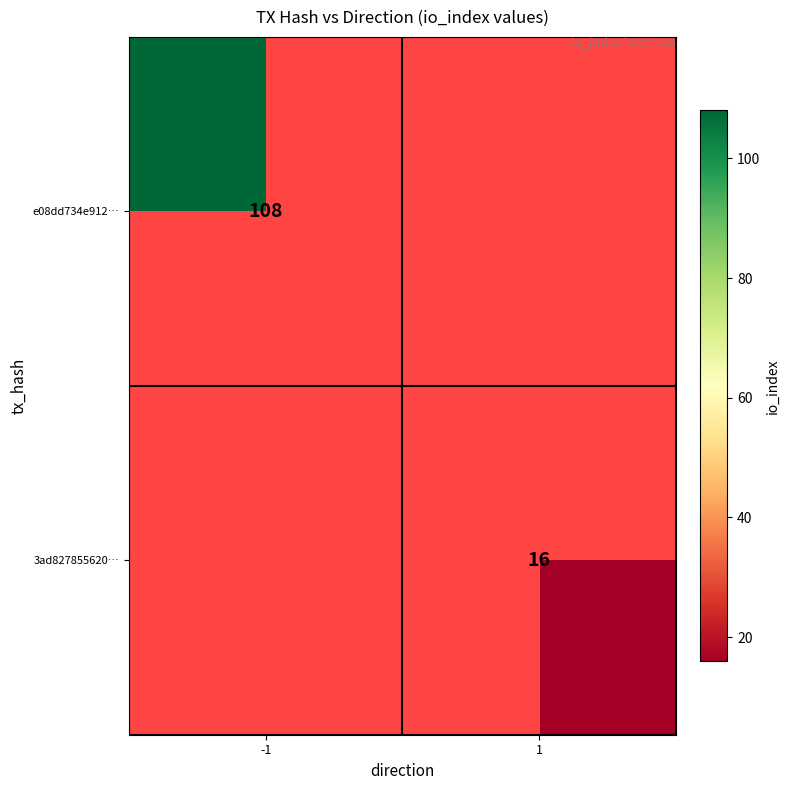

What is the maximum value shown in the chart?

108.0